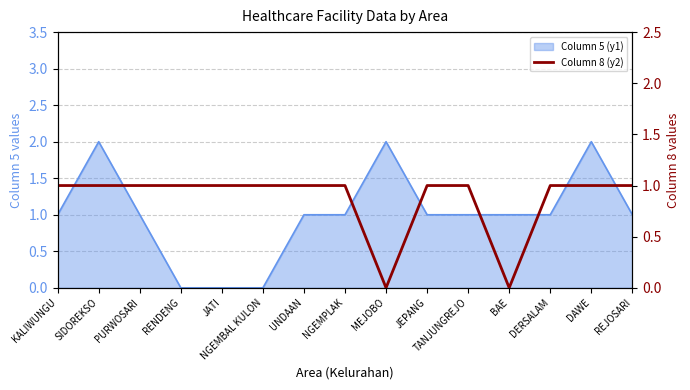

How many points are lower than both their immediate neighbors (excluding endpoints)?

2